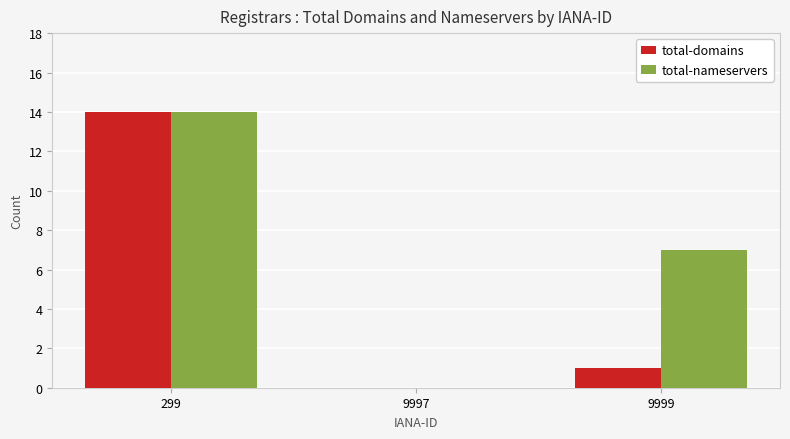

At which category is the sum across all series the highest?

299